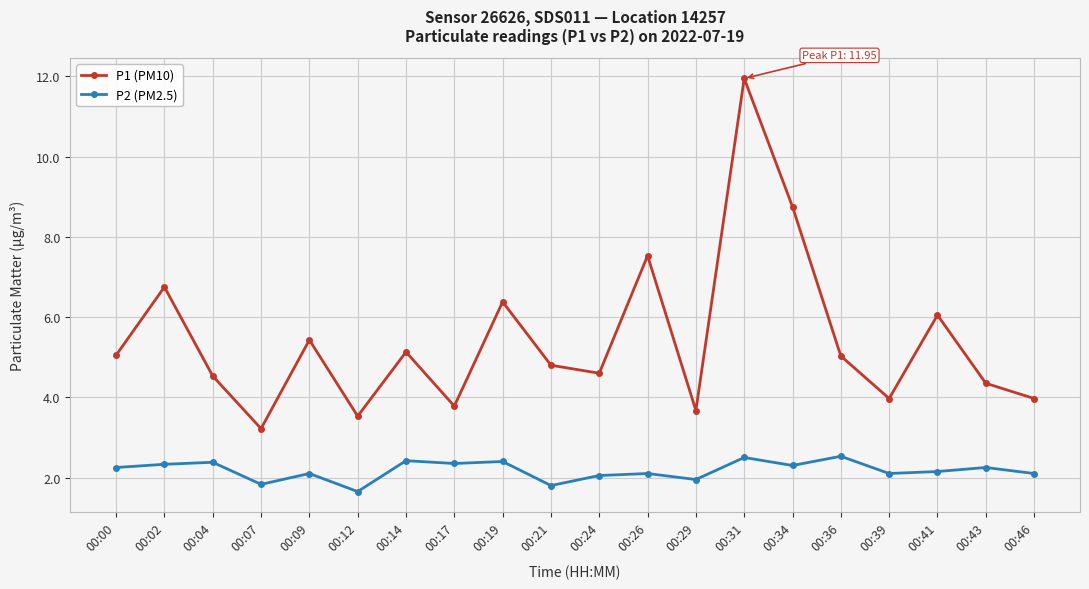

In P1 (PM10), how many points are lower than both neighbors (excluding endpoints)?

6